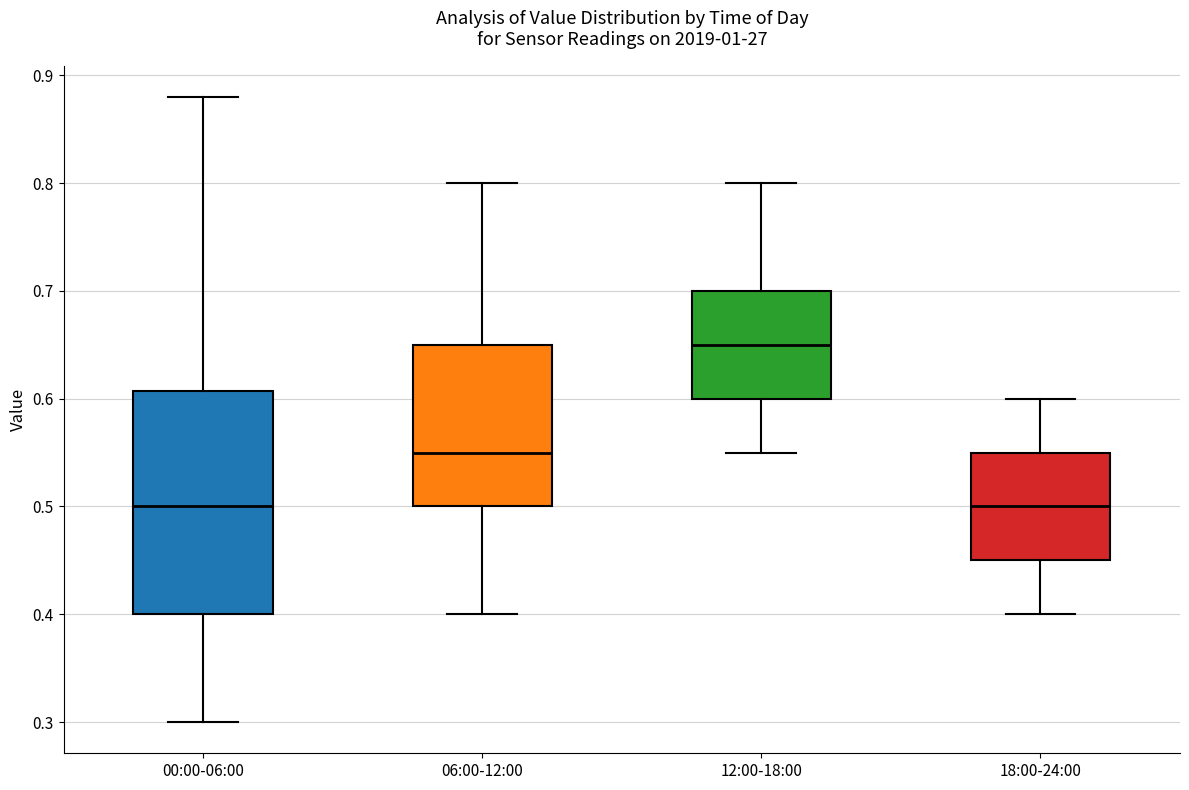

Reading left to right, transcribe this box plot: for each box, give where its median line is, the range the box spans, and where its two whiskers end, as read against the y-axis. The values are not printed on the chart, so give them approximately, as read against the axis.

00:00-06:00: median 0.50, box 0.40 to 0.61, whiskers 0.30 to 0.88
06:00-12:00: median 0.55, box 0.50 to 0.65, whiskers 0.40 to 0.80
12:00-18:00: median 0.65, box 0.60 to 0.70, whiskers 0.55 to 0.80
18:00-24:00: median 0.50, box 0.45 to 0.55, whiskers 0.40 to 0.60